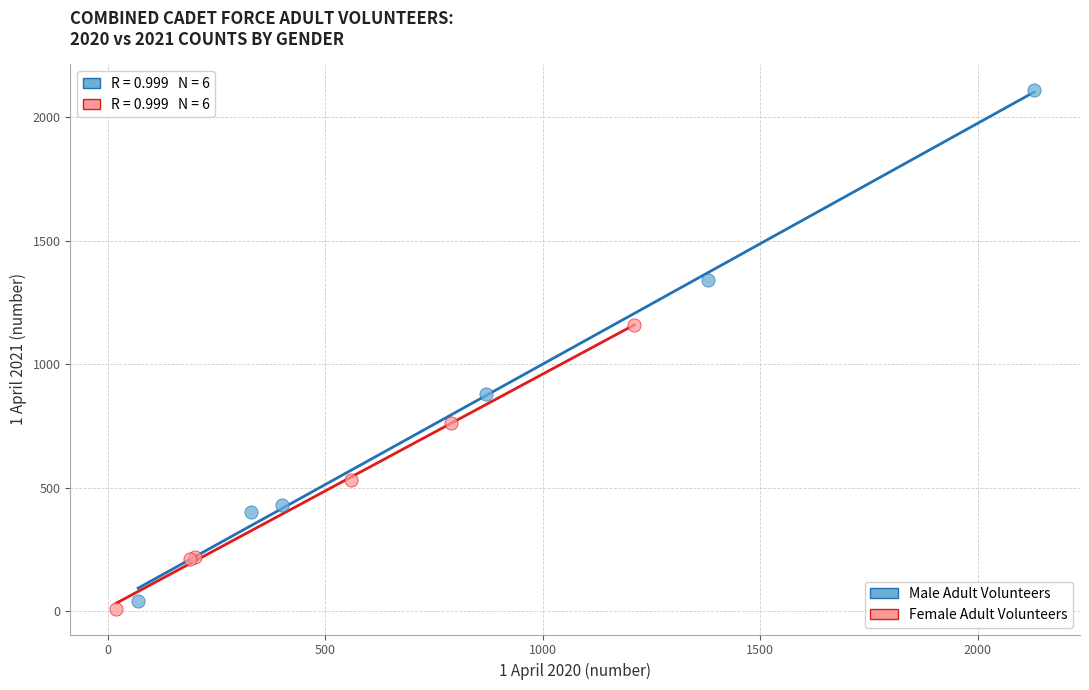

Which series has the widest spread of Y values?

Male Adult Volunteers